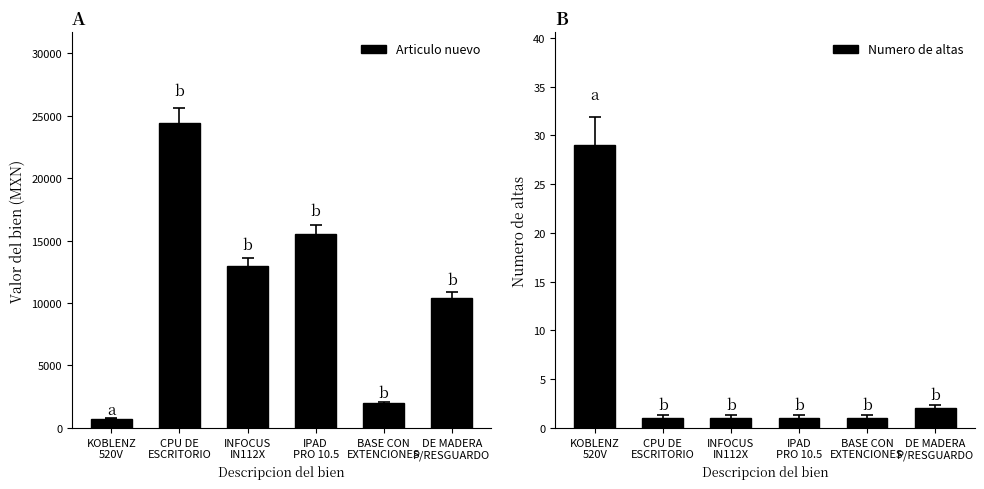

Which has a higher value, CPU DE
ESCRITORIO or KOBLENZ
520V?

CPU DE
ESCRITORIO